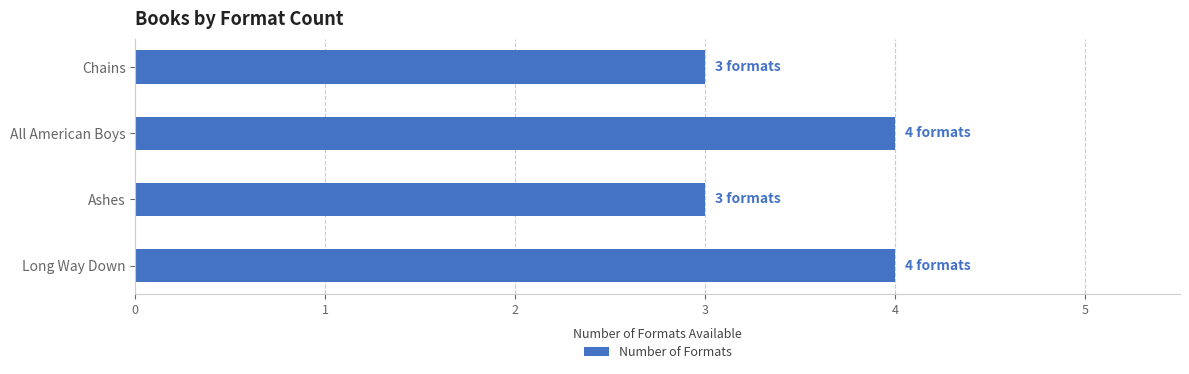

Reading top to bottom, transcribe all the data shown in this chart.

3	4	3	4